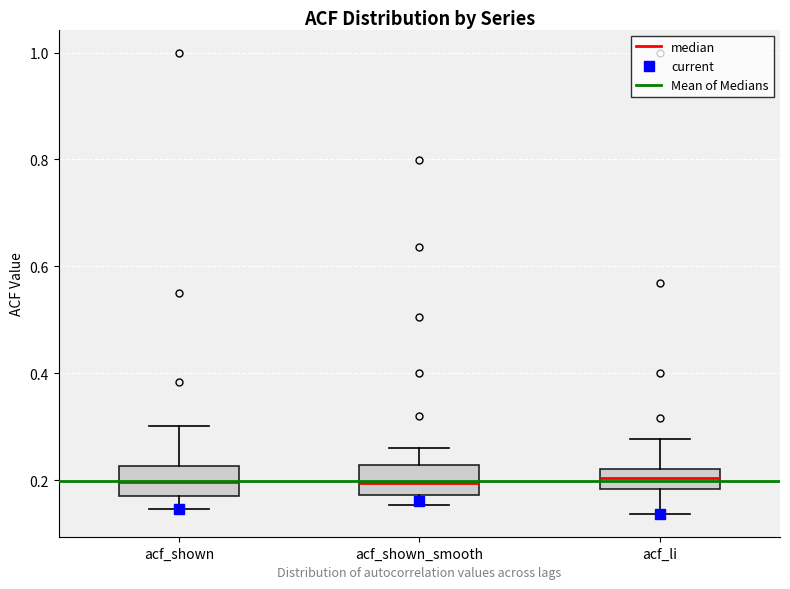

Where does the median line of the box for acf_li sit on the y-axis? The values are not printed on the chart, so give them approximately, as read against the axis.

0.20